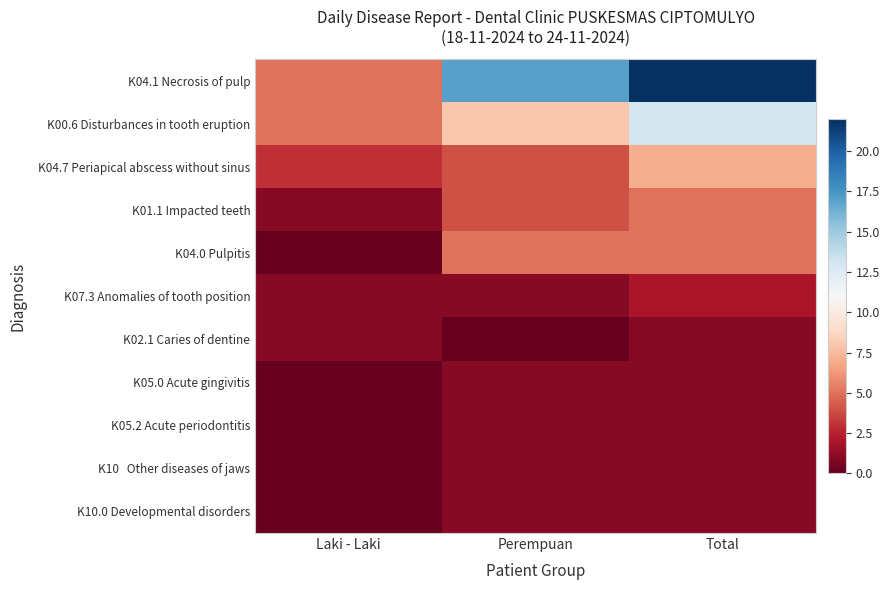

At how many categories does at least one series exceed 7?

2